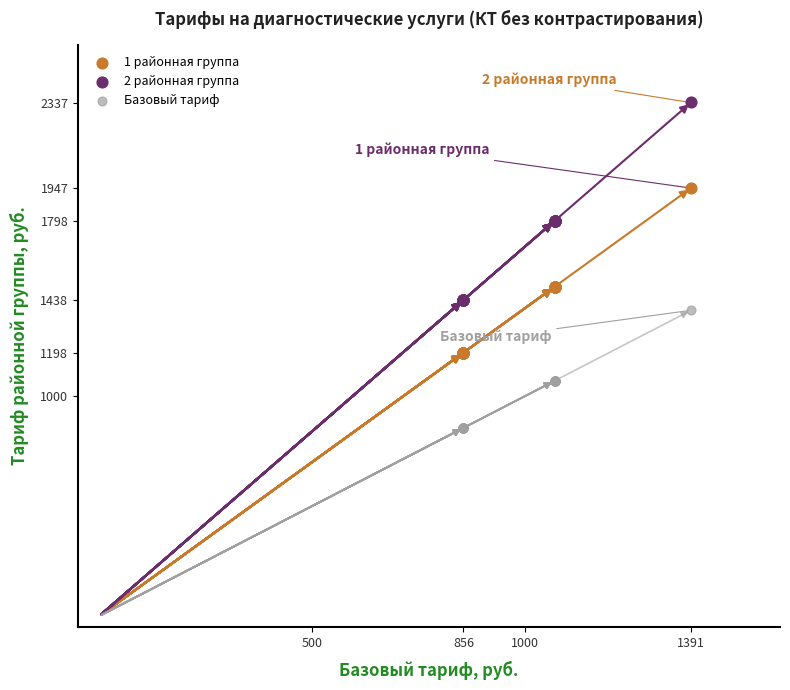

Which series contains the lowest Y value?

Базовый тариф